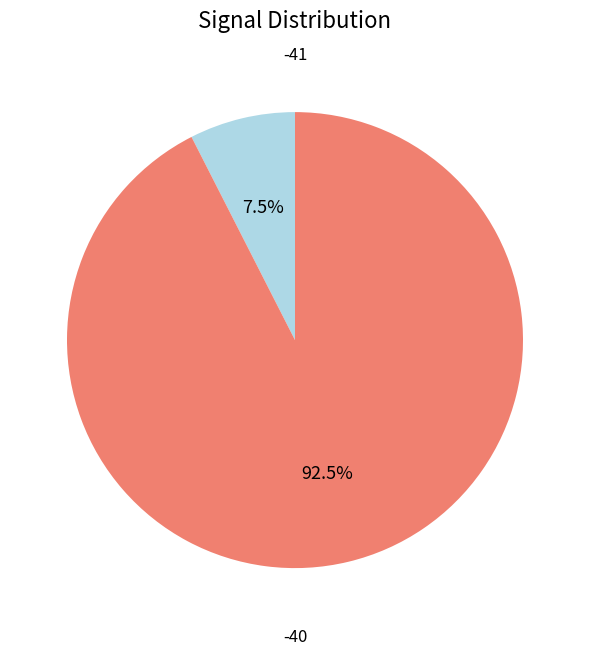

Does any single category account for the majority?

Yes